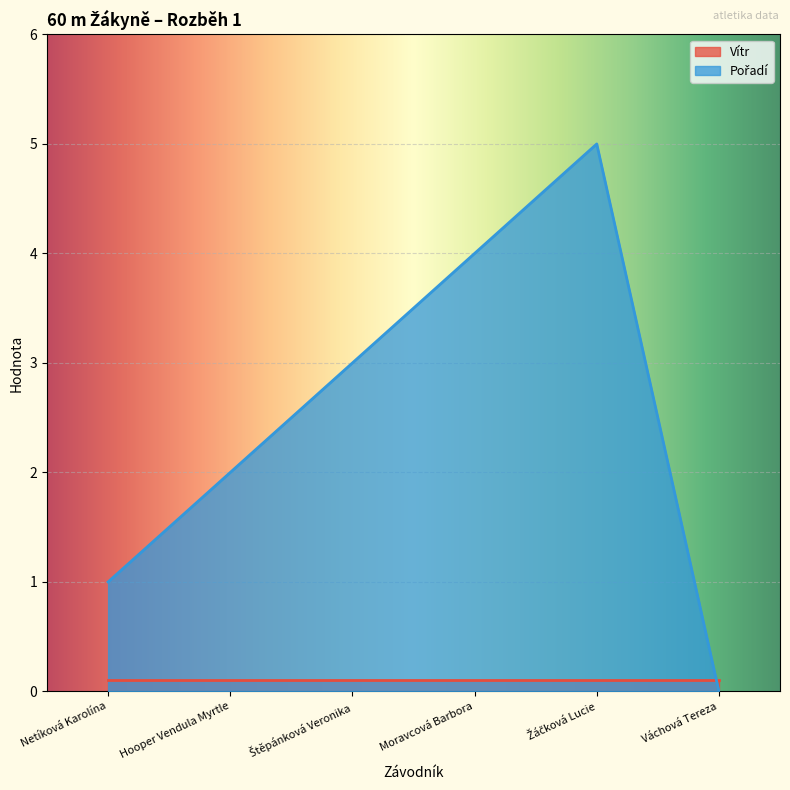

What is the maximum value shown in the chart?

5.0